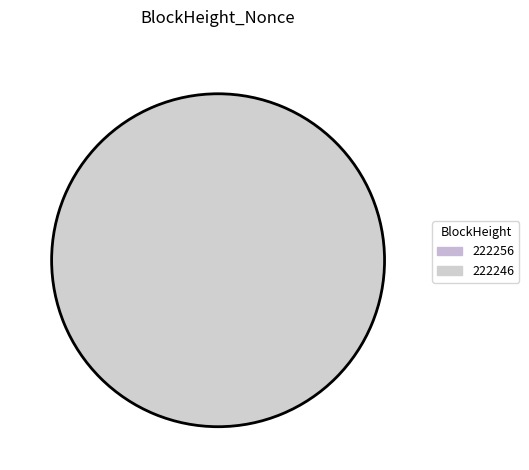

What percentage is the 222246 slice, to the nearest percent?

100%